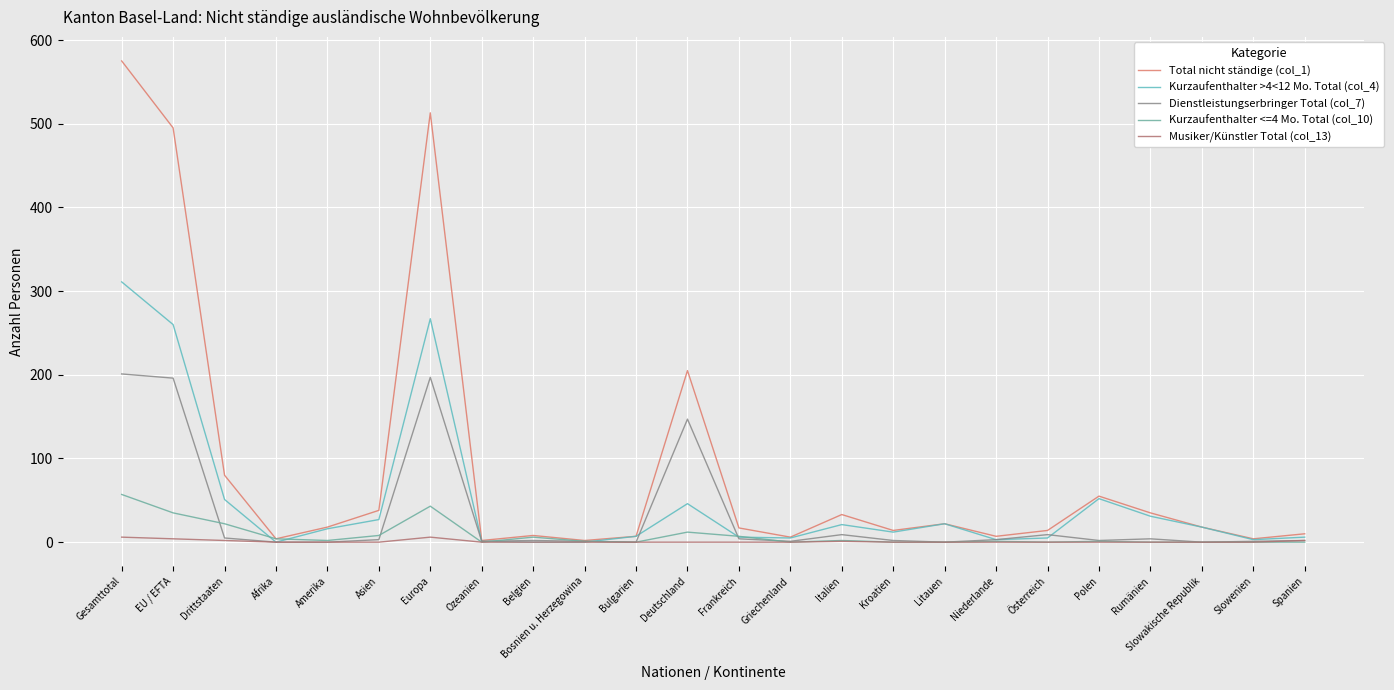

True or false: Dienstleistungserbringer Total (col_7) and Musiker/Künstler Total (col_13) intersect in this chart.

False